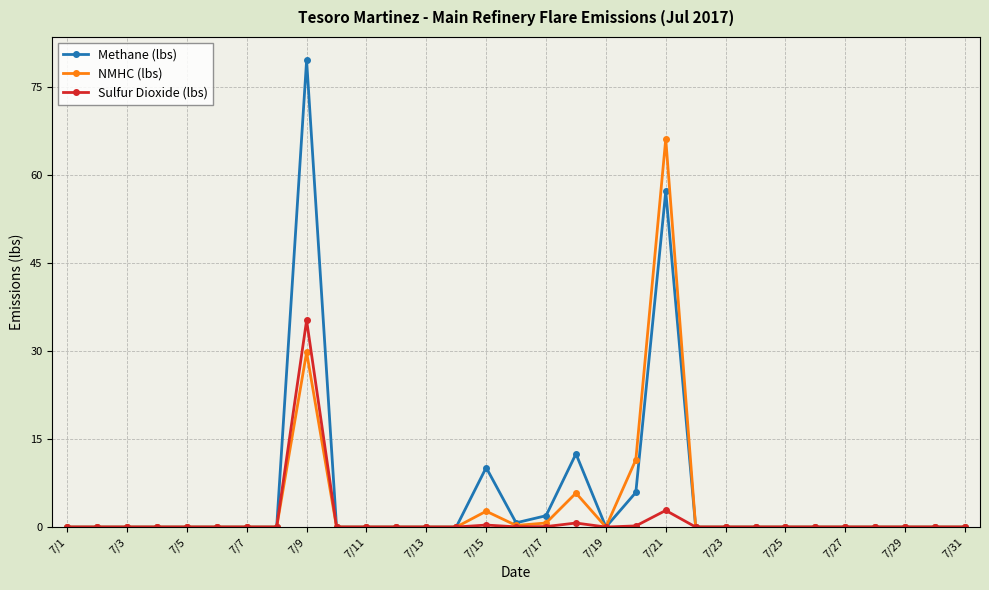

True or false: Methane (lbs) has more than 1 interior local peaks.

True